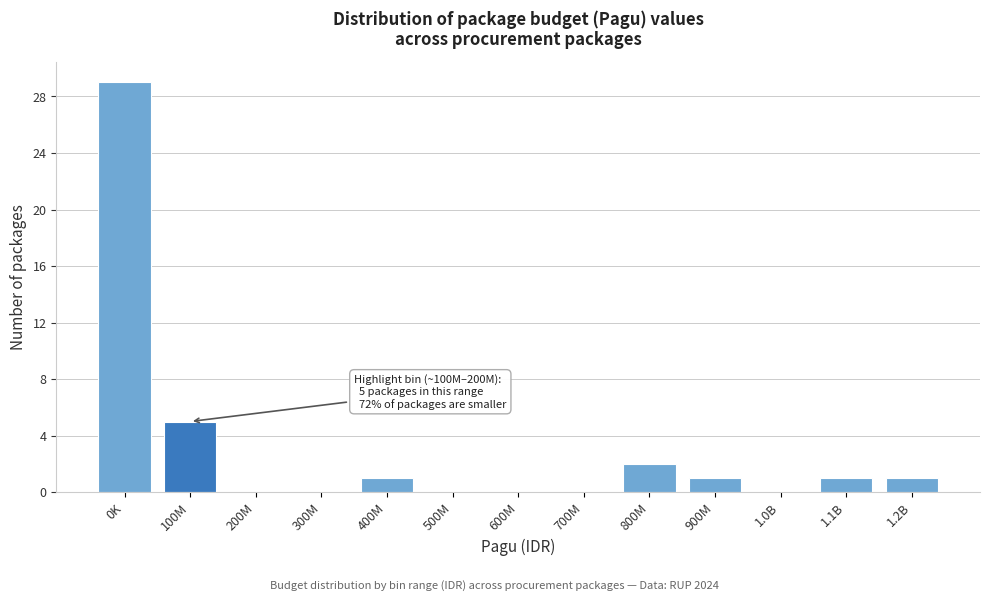

Reading right to left, transcribe all the data shown in this chart.

1.2B=1	1.1B=1	1.0B=0	900M=1	800M=2	700M=0	600M=0	500M=0	400M=1	300M=0	200M=0	100M=5	0K=29